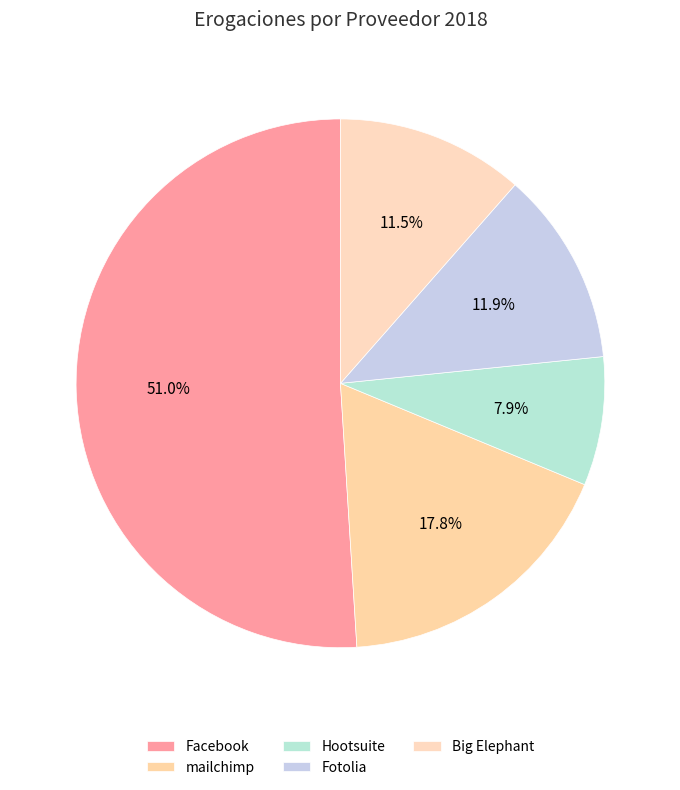

Between Fotolia and mailchimp, which is larger?

mailchimp